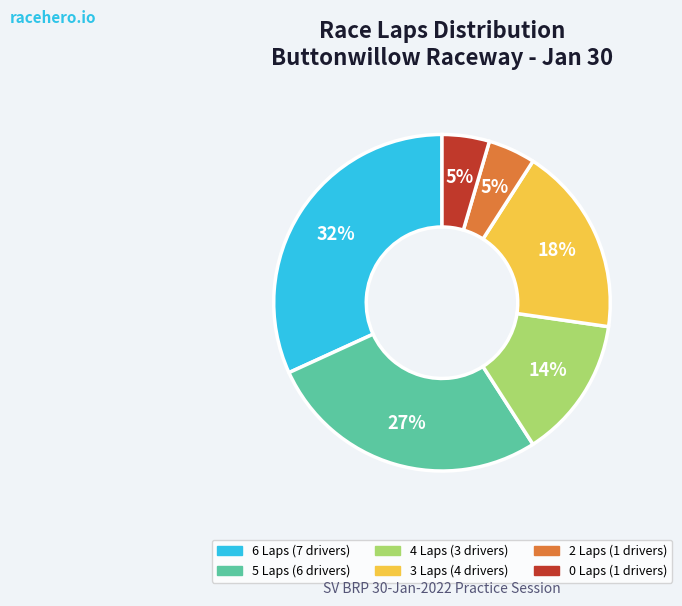

Does any single category account for the majority?

No